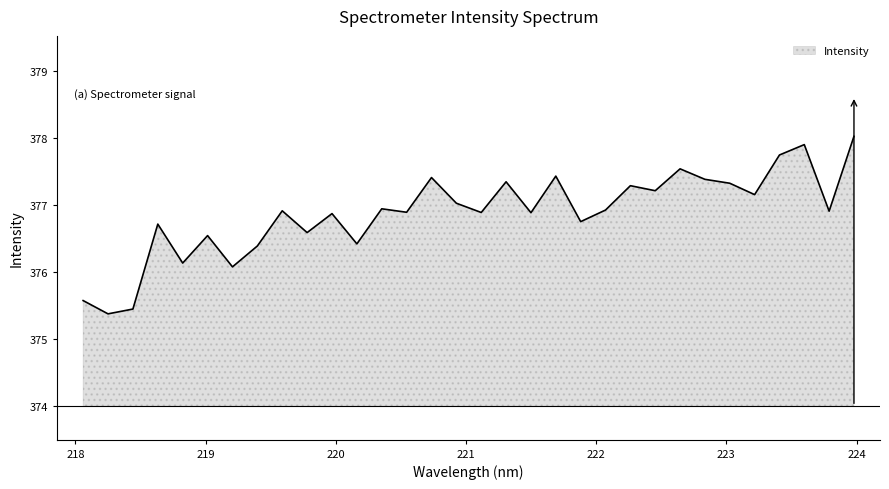

What is the greatest value displayed?

378.0